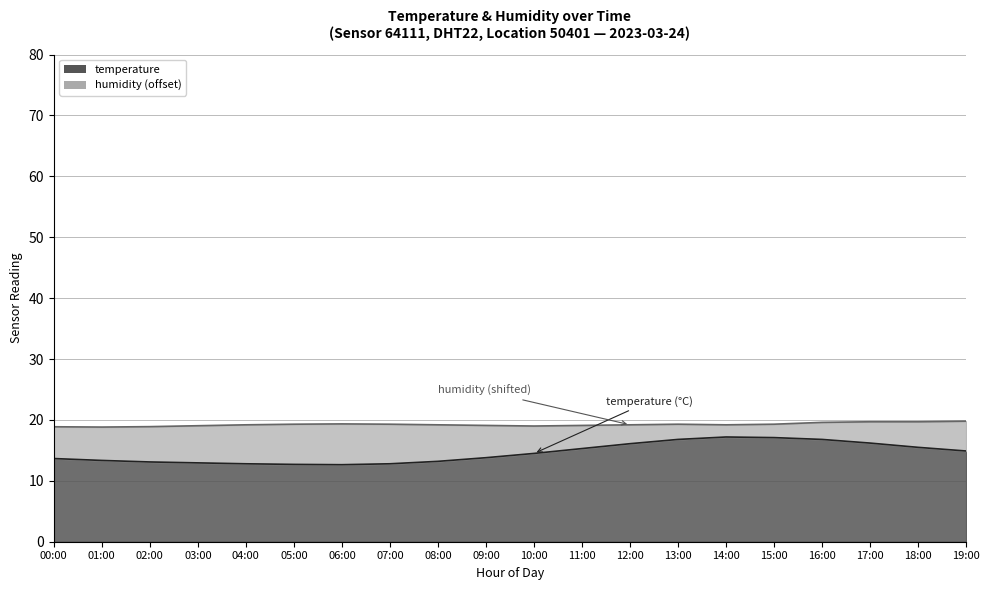

What is the sum of all values?

291.4